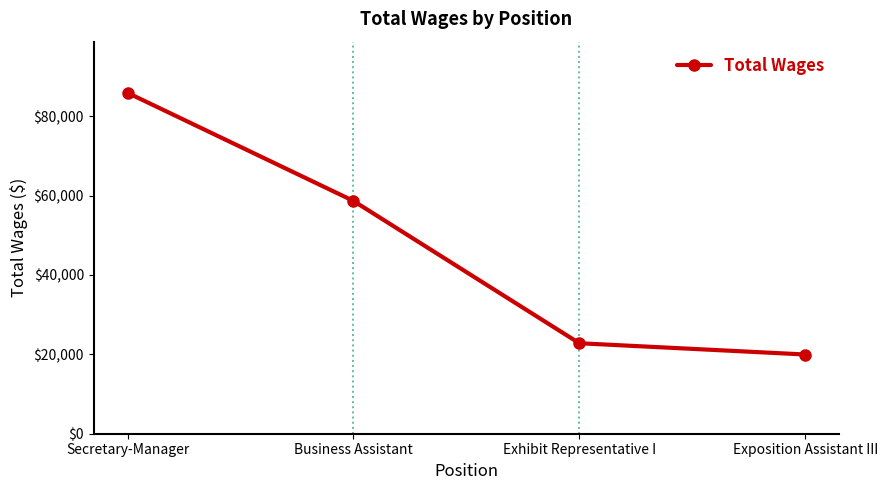

What is the maximum value shown in the chart?

85914